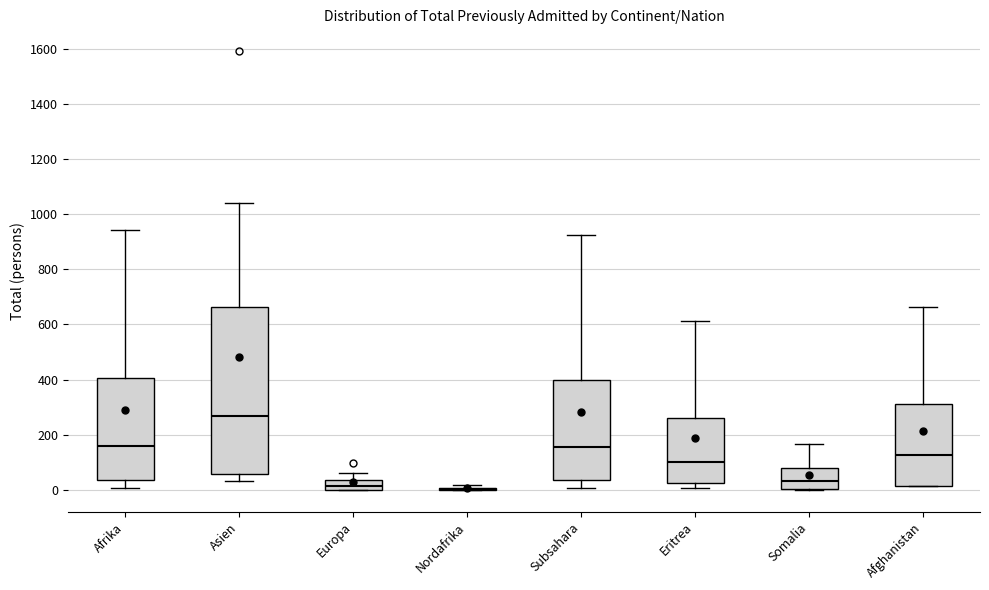

Which box is the tallest, from its lower edge to its upper edge?

Asien